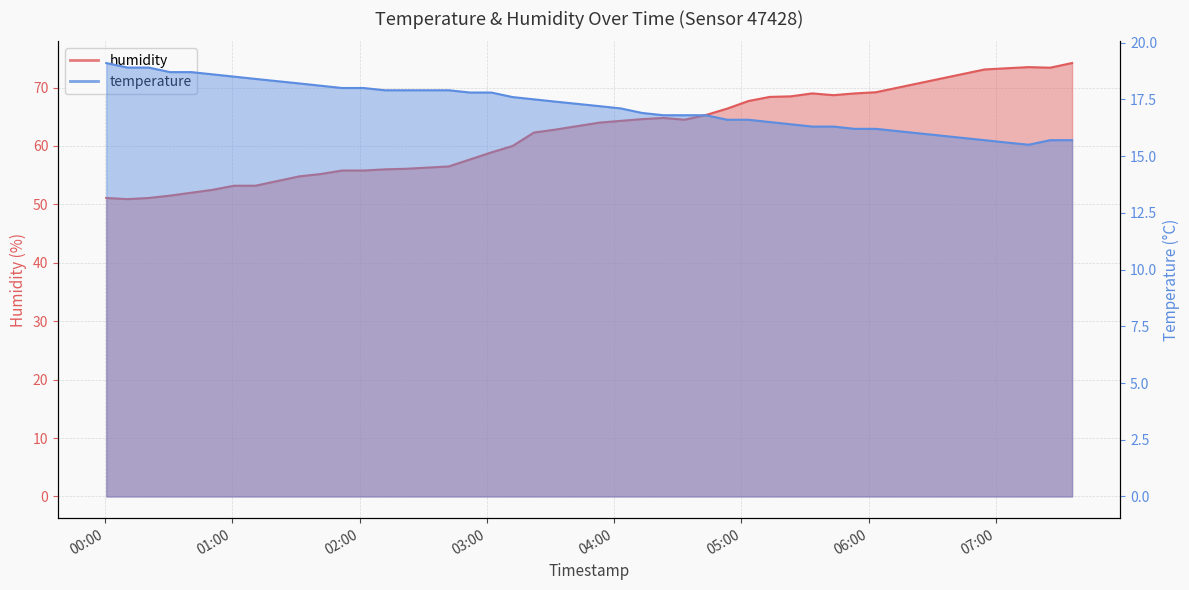

Which label corresponds to the smallest value in the chart?

2023-04-01T07:15:25